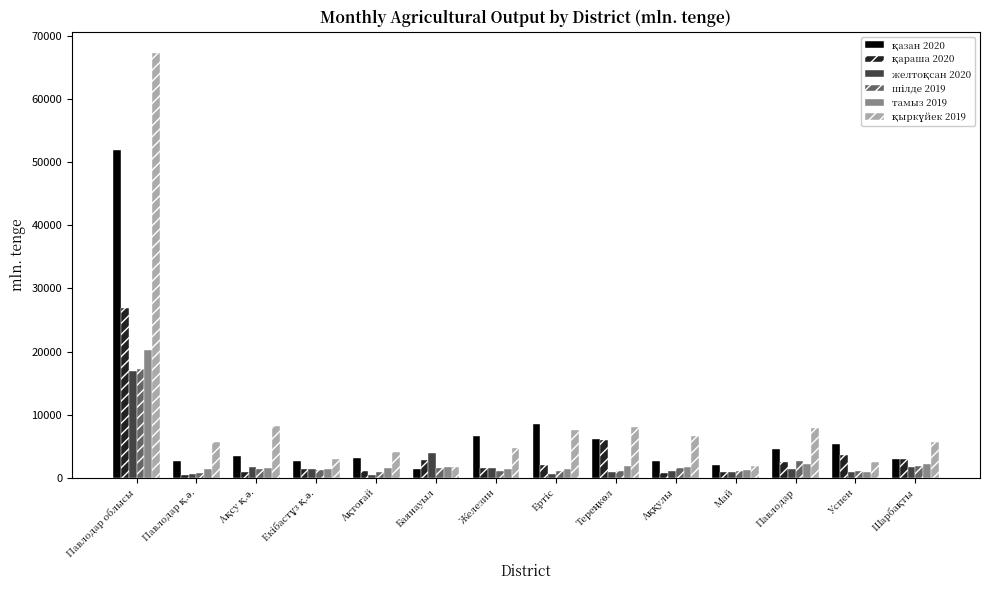

What is the sum of all тамыз 2019 values?

40582.4